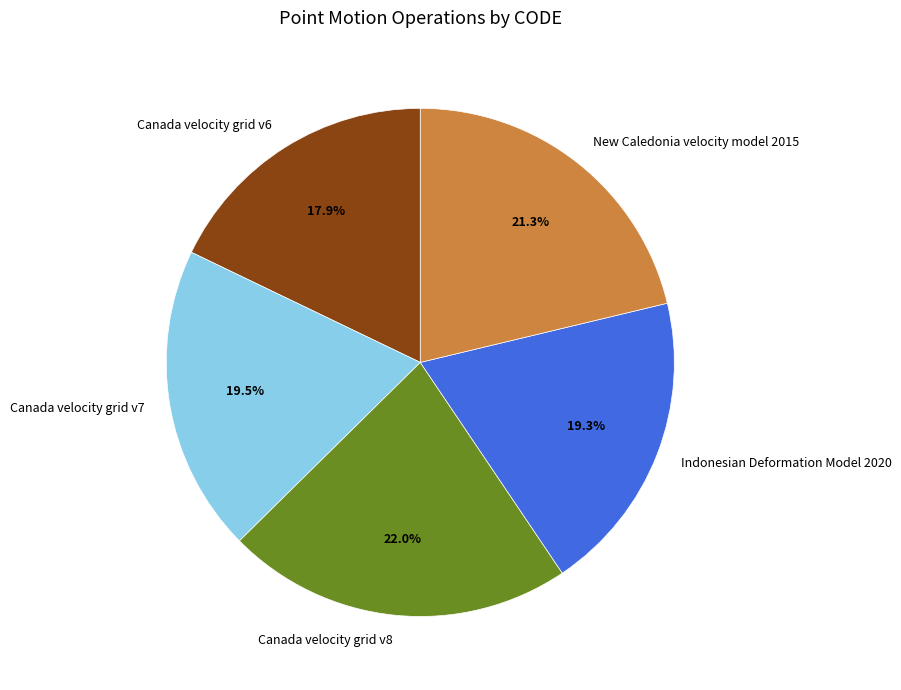

How many segments does this pie chart have?

5